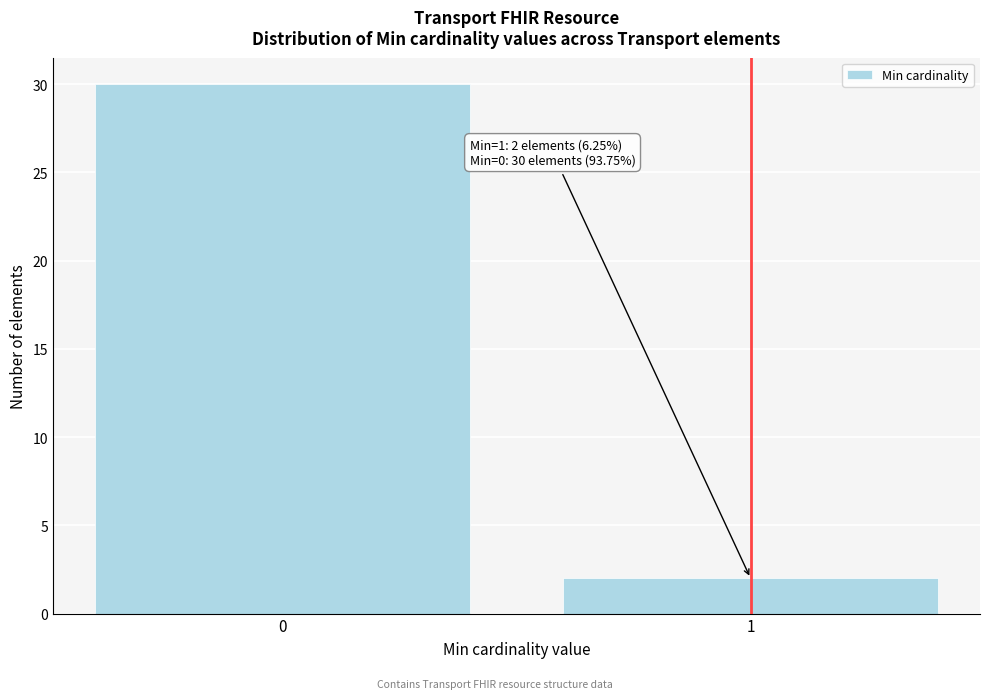

Reading left to right, what are all the values shown in this chart?

30	2